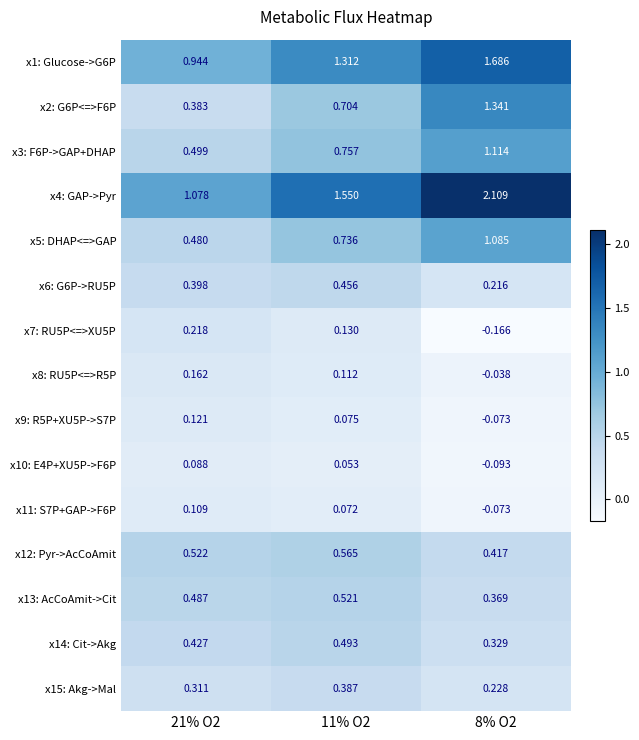

Between 21% O2 and 8% O2, which is larger?

8% O2